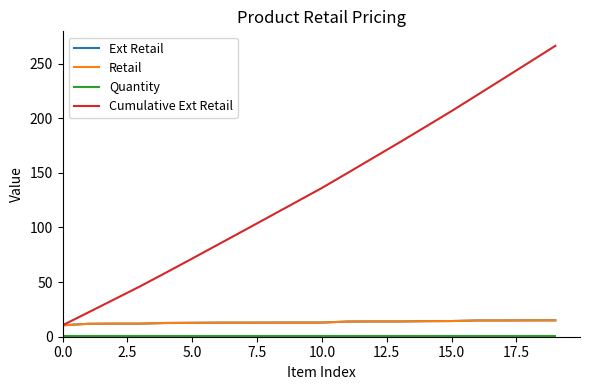

Does the chart have visible grid lines?

No